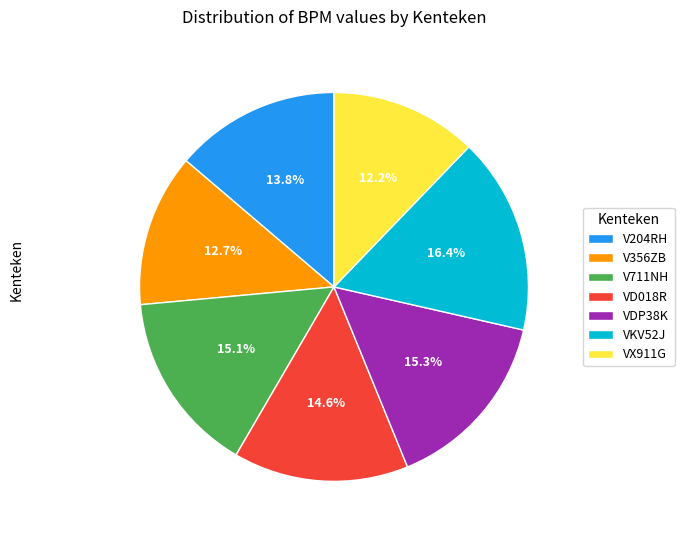

The VD018R slice represents 15% of the pie. True or false?

True